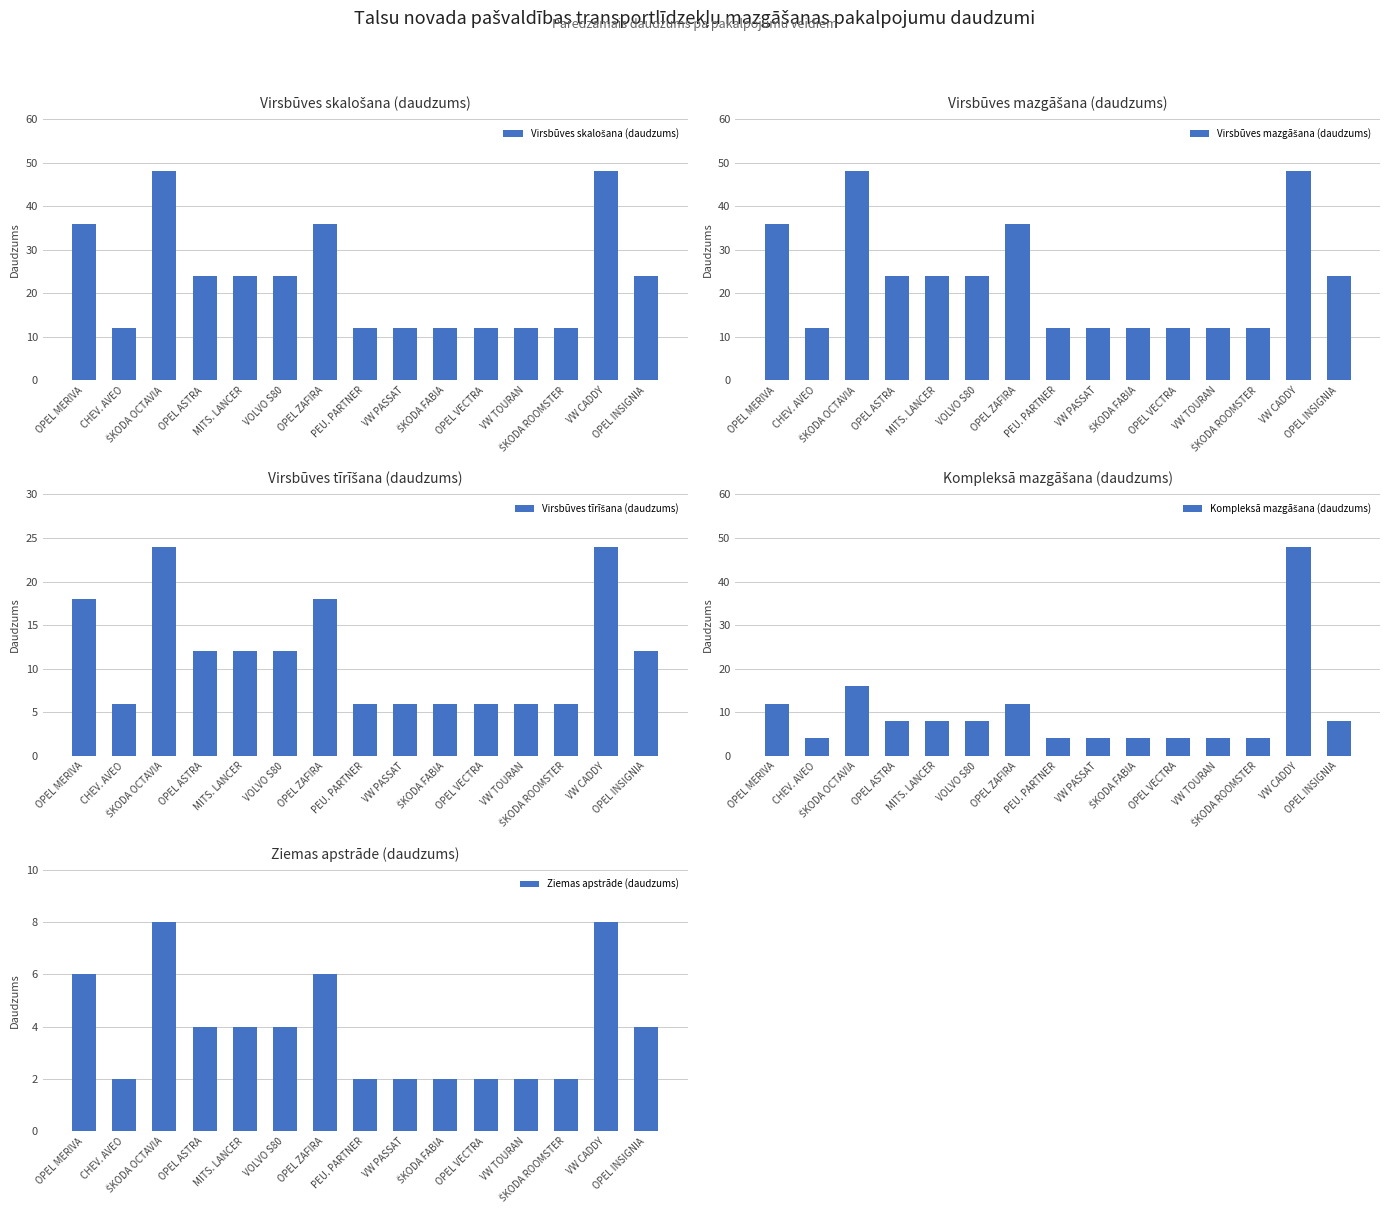

What is the label of the 3rd bar from the left?

ŠKODA OCTAVIA